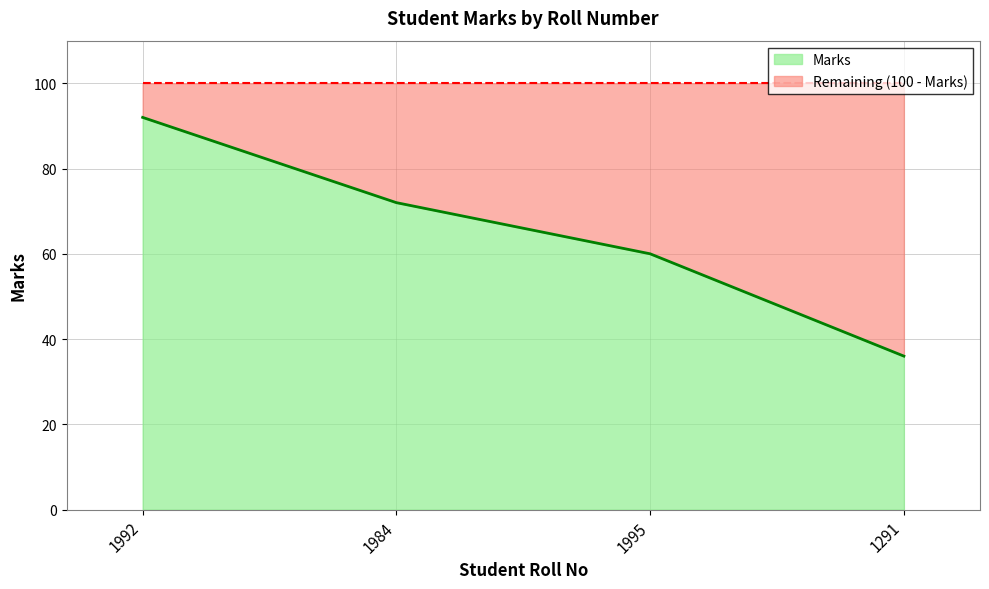

Which has a higher value, 1992 or 1291?

1992